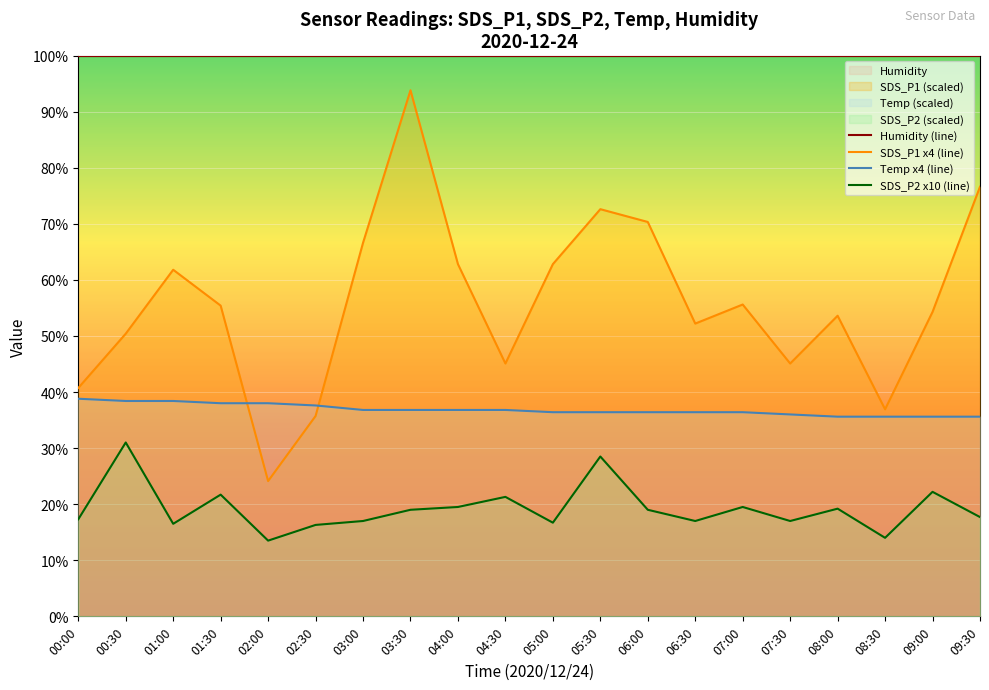

Which series has the largest total across all categories?

Humidity (line)